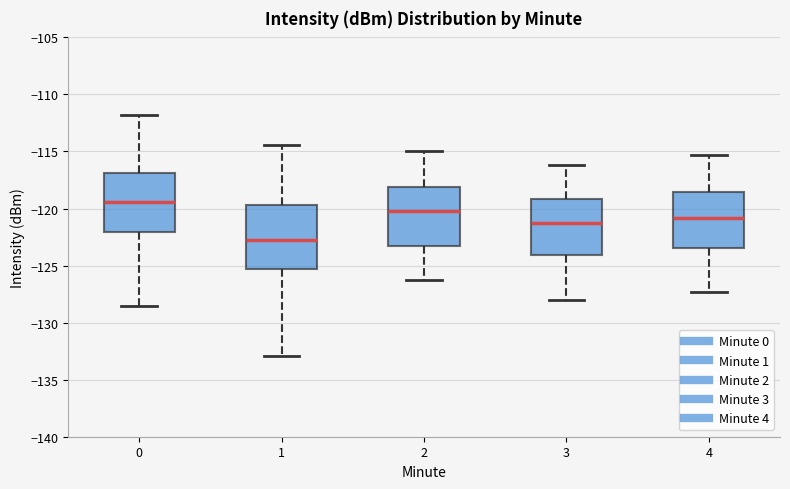

Where is the upper edge of the box at x = 3 on the y-axis? The values are not printed on the chart, so give them approximately, as read against the axis.

-119.0